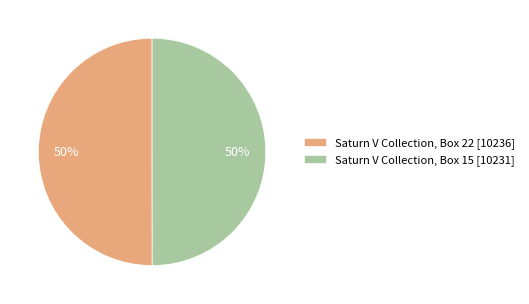

Do Saturn V Collection, Box 15 [10231] and Saturn V Collection, Box 22 [10236] together represent more than half of the pie?

Yes